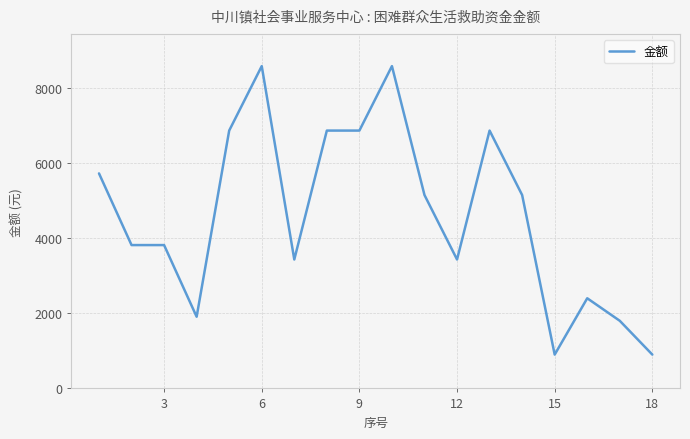

Reading left to right, list all the values displayed in this chart.

5724	3816	3816	1908	6864	8580	3432	6864	6864	8580	5148	3432	6864	5148	900	2400	1800	900